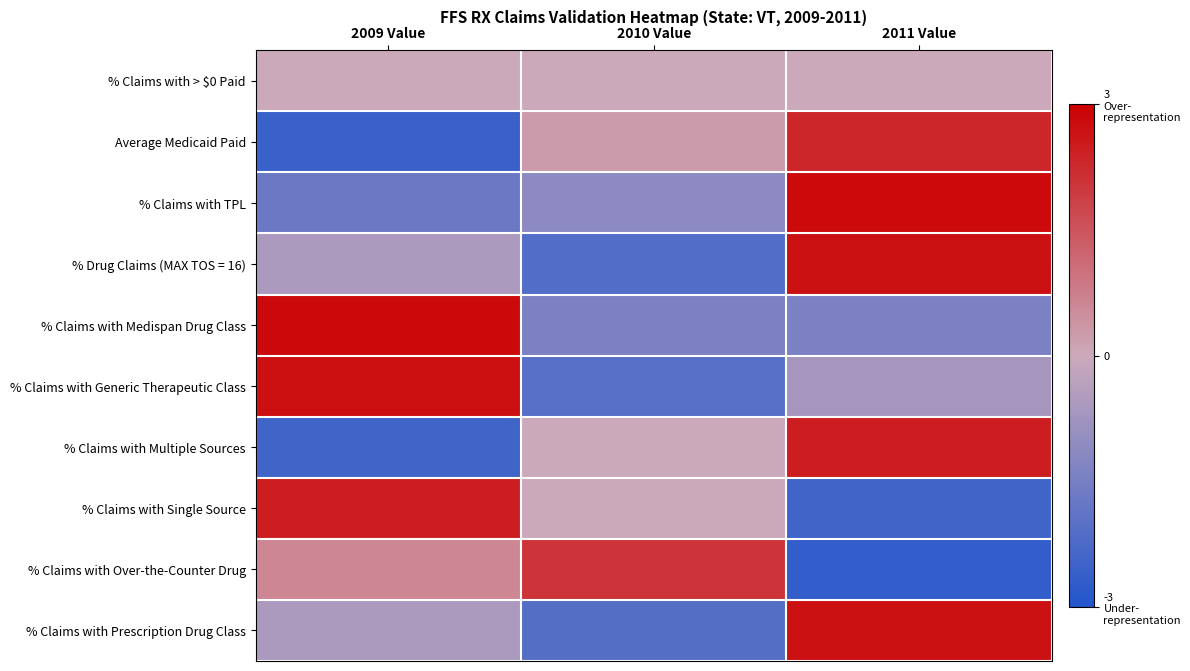

What is the total value across all series at 2010 Value?

-6.5